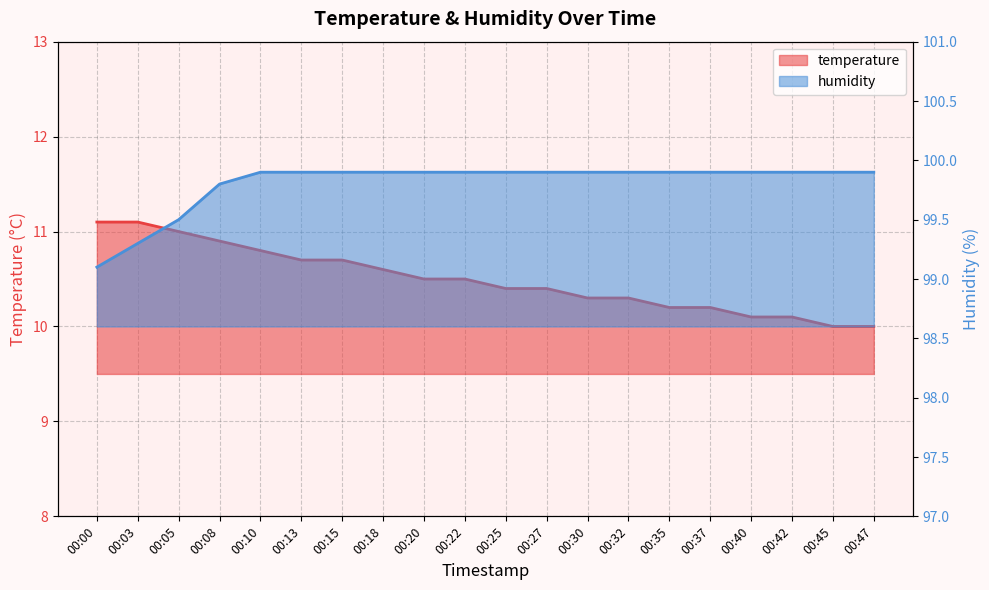

What is the value of the humidity point at the 1st from the left?

99.1